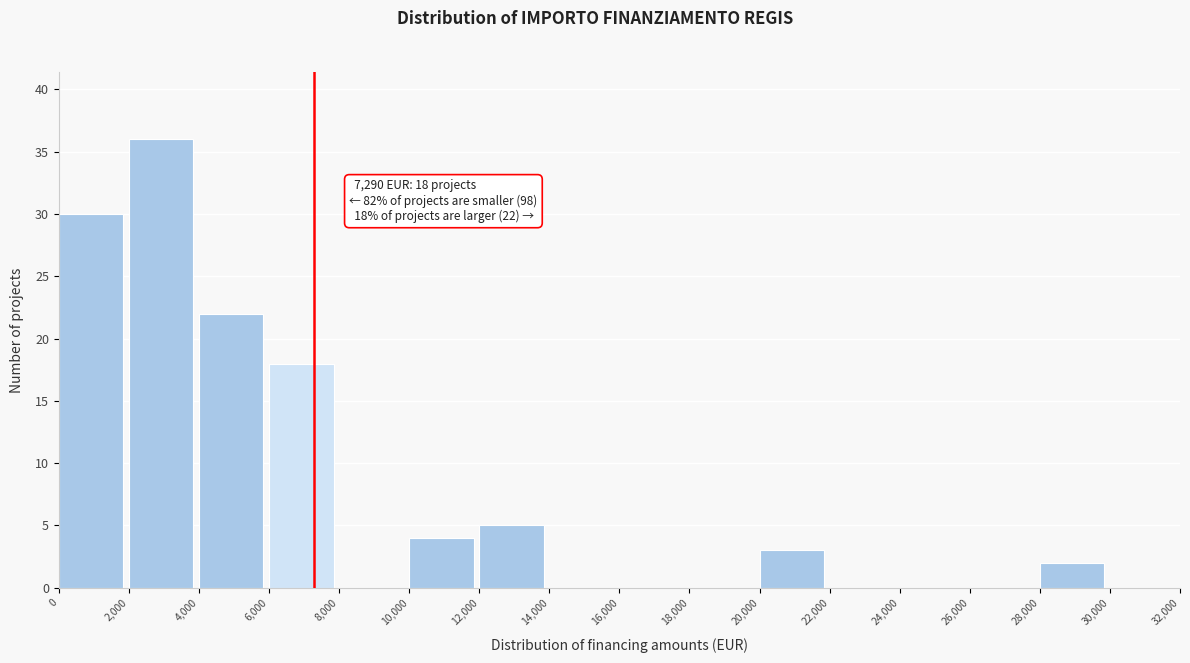

Over which range of the x-axis is the bar tallest?

2,000 to 4,000